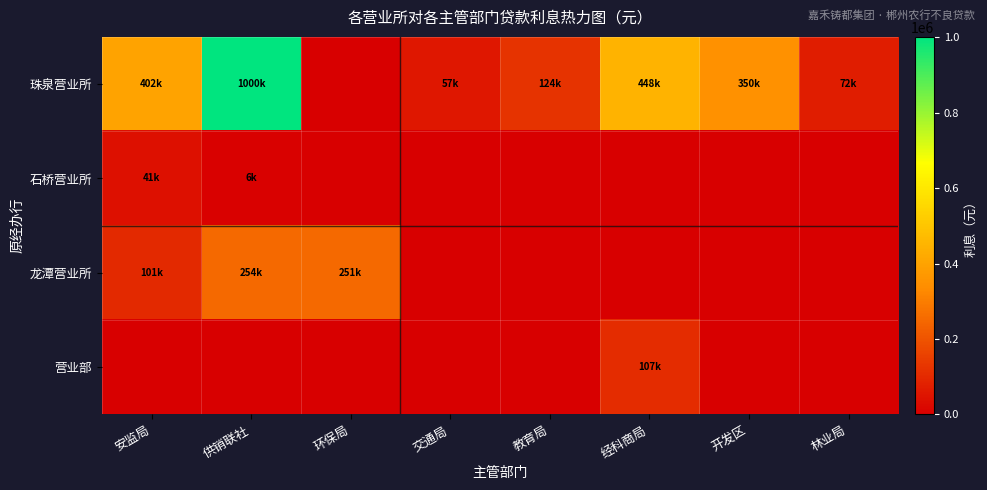

At how many categories does at least one series exceed 796505?

1